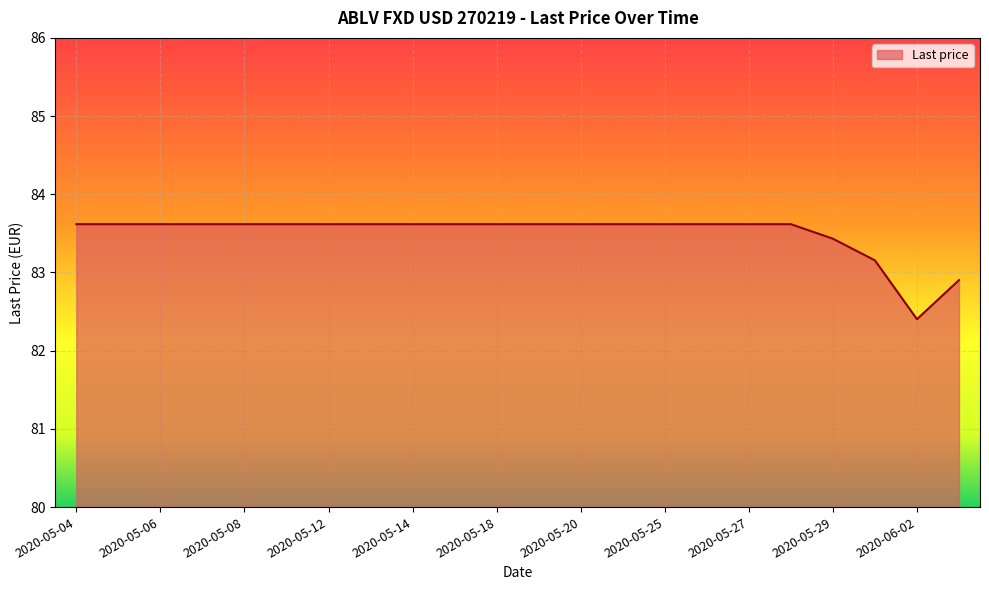

What is the smallest value displayed?

82.4